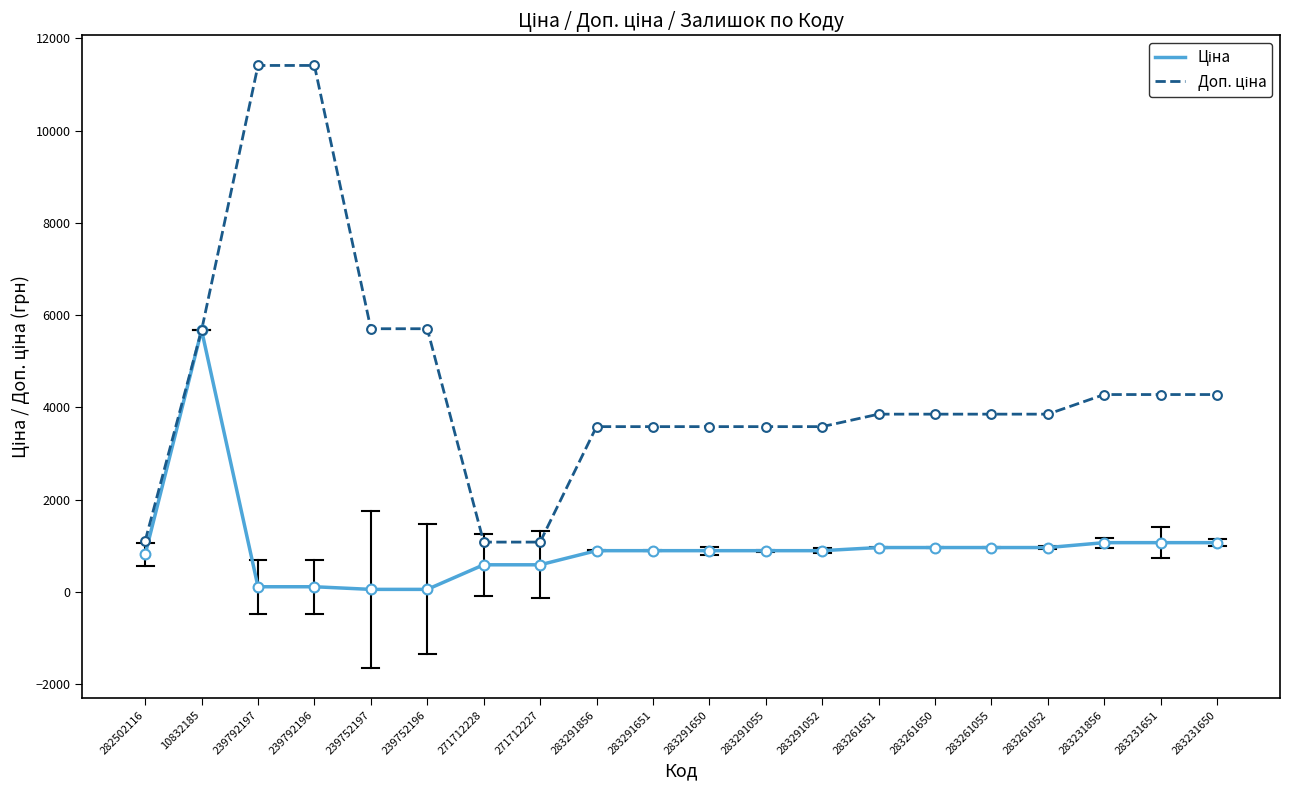

What is the maximum value shown in the chart?

11410.0